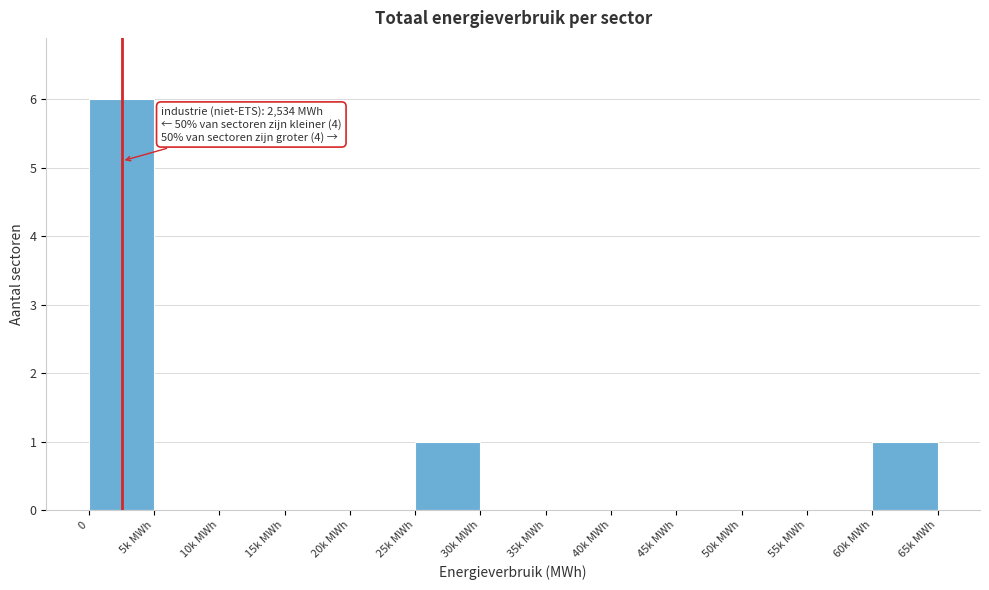

Reading right to left, transcribe all the data shown in this chart.

60k MWh=1	55k MWh=0	50k MWh=0	45k MWh=0	40k MWh=0	35k MWh=0	30k MWh=0	25k MWh=1	20k MWh=0	15k MWh=0	10k MWh=0	5k MWh=0	0=6